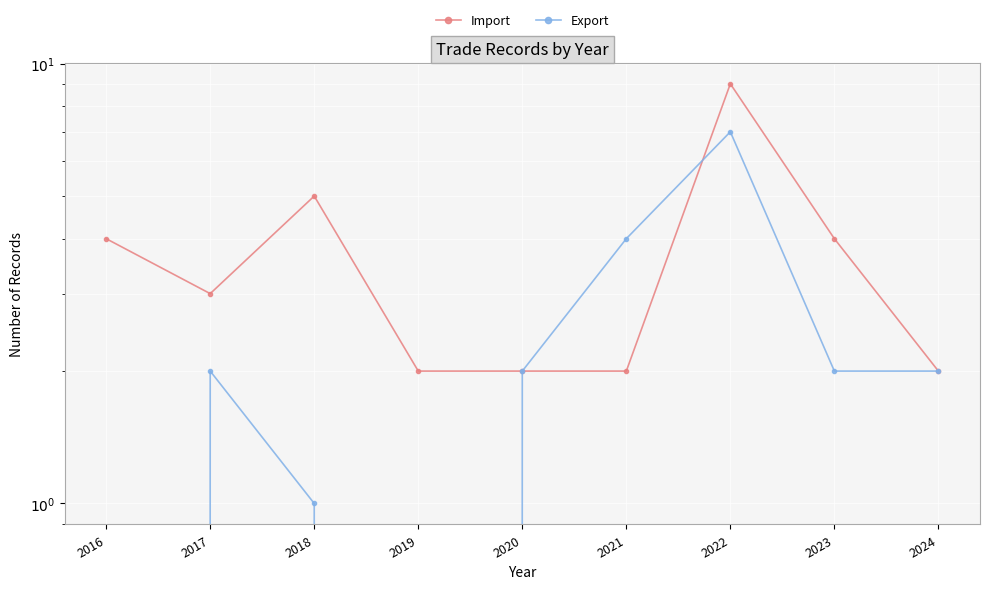

Which series has the largest total across all categories?

Import